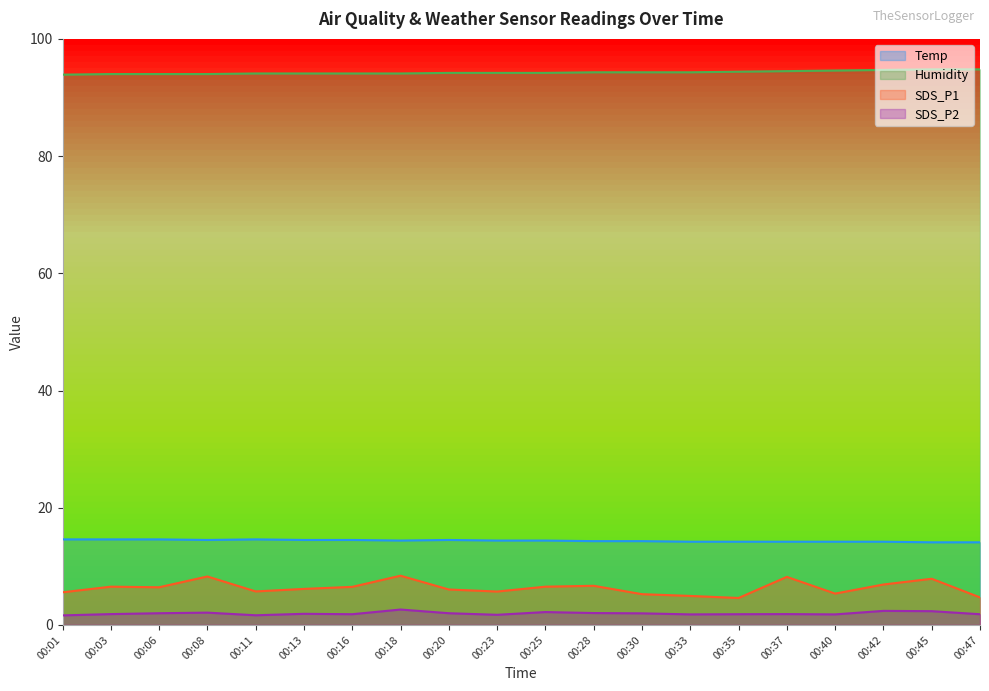

Reading left to right, transcribe all the data shown in this chart.

Temp: 14.6	14.6	14.6	14.5	14.6	14.5	14.5	14.4	14.5	14.4	14.4	14.3	14.3	14.2	14.2	14.2	14.2	14.2	14.1	14.1
Humidity: 93.9	94.0	94.0	94.0	94.1	94.1	94.1	94.1	94.2	94.2	94.2	94.3	94.3	94.3	94.4	94.5	94.6	94.7	94.8	94.8
SDS_P1: 5.6	6.5	6.4	8.3	5.7	6.2	6.5	8.4	6.0	5.7	6.5	6.7	5.2	5.0	4.6	8.2	5.3	6.9	7.9	4.7
SDS_P2: 1.6	1.9	2.0	2.1	1.6	1.9	1.8	2.6	2.0	1.7	2.2	2.0	2.0	1.8	1.8	1.9	1.8	2.4	2.4	1.8